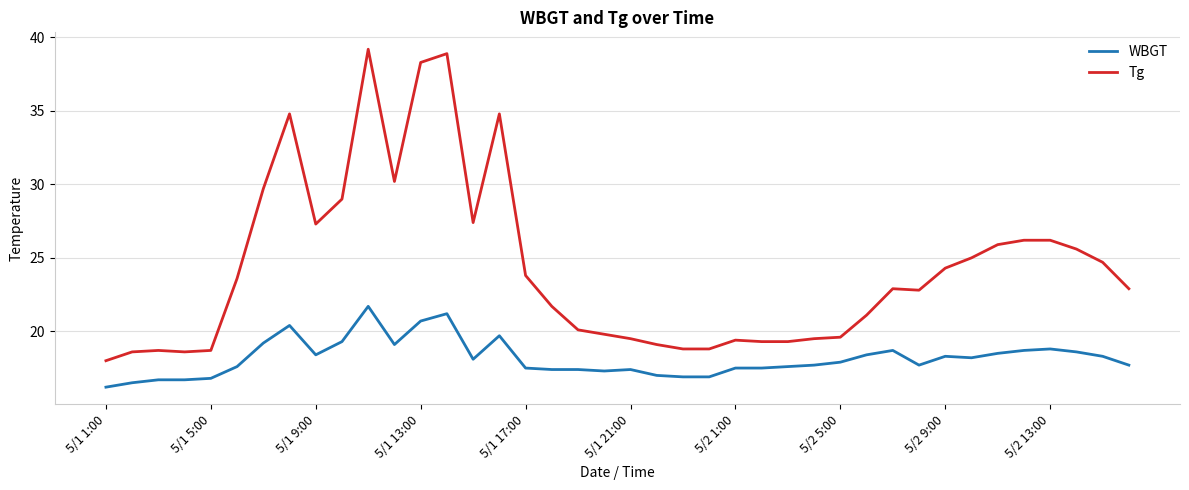

Rank the series by their maximum value, from lowest to highest.

WBGT, Tg